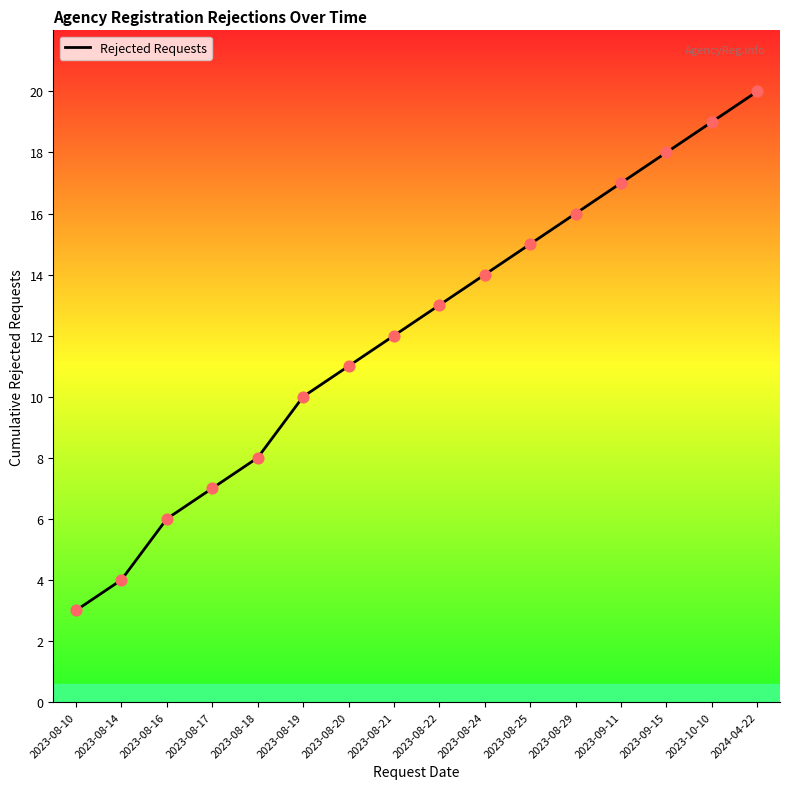

What is the change in value from 2023-08-10 to 2023-08-17?

+4